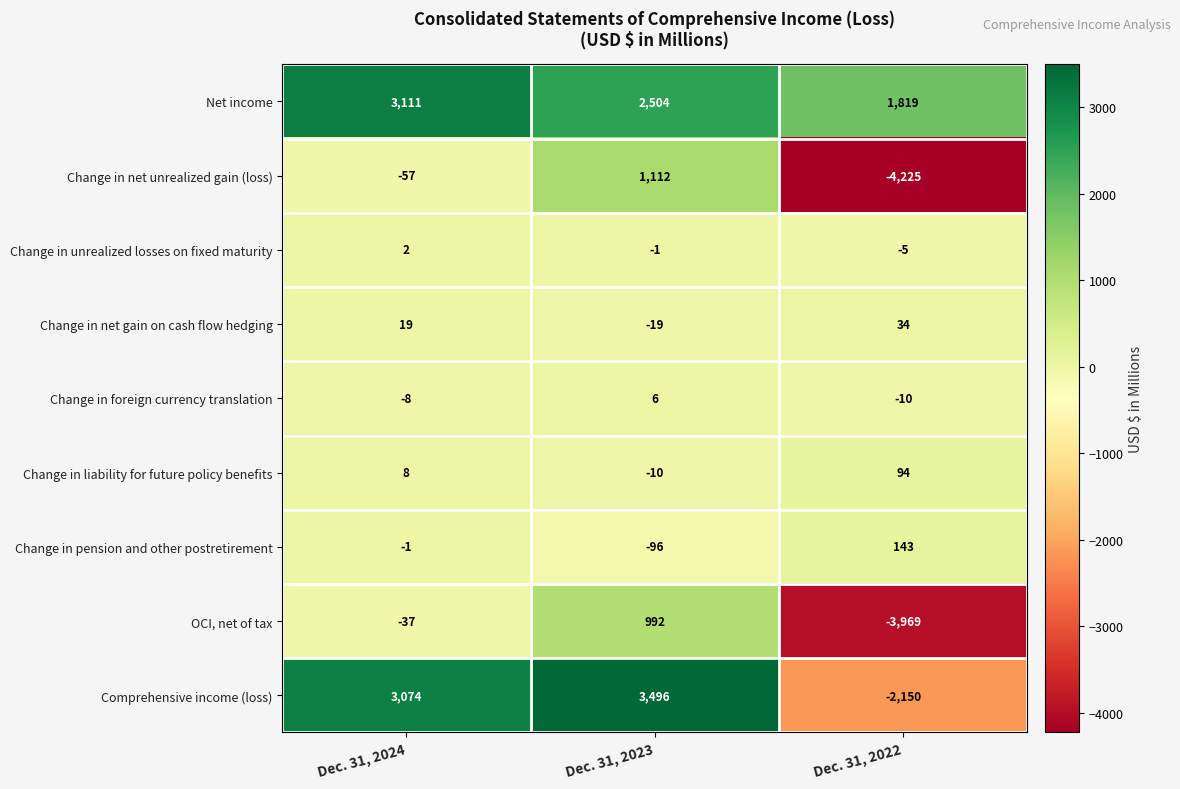

The Net income series shows 558 at Dec. 31, 2022. True or false?

False